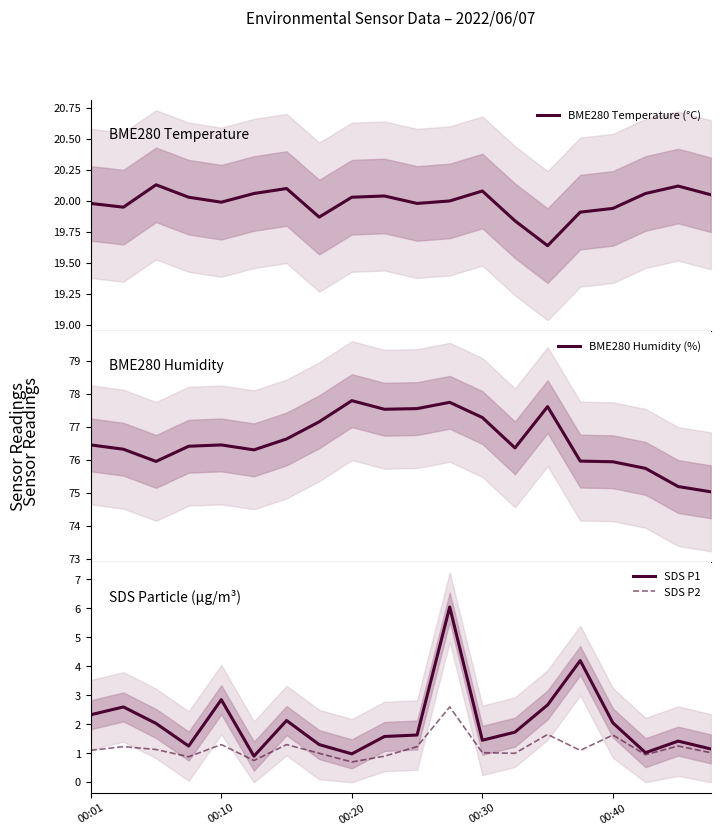

What is the sum of the SDS P1 values at 10 and 9?

3.2